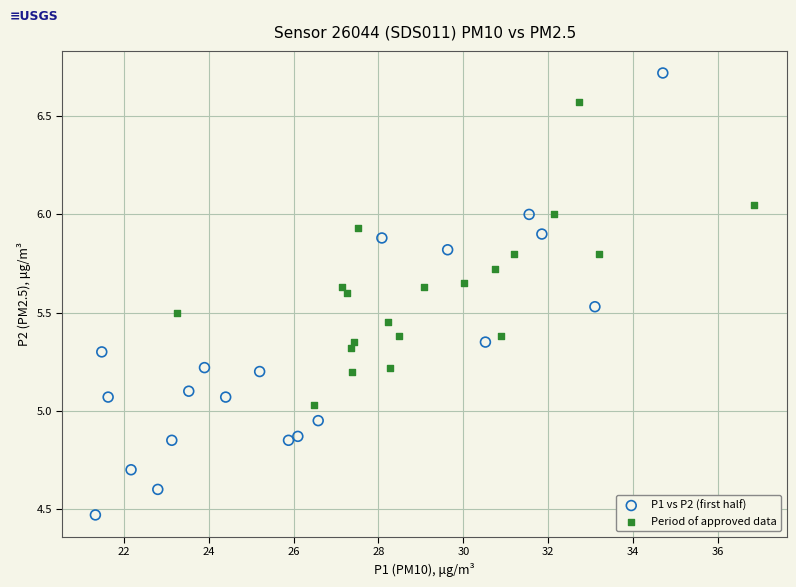

Which series reaches the minimum Y coordinate?

P1 vs P2 (first half)